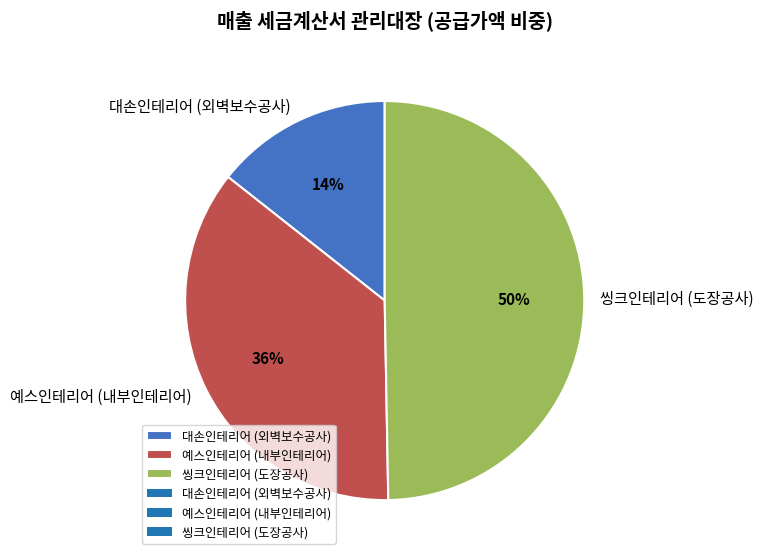

Count the number of slices in the pie.

3